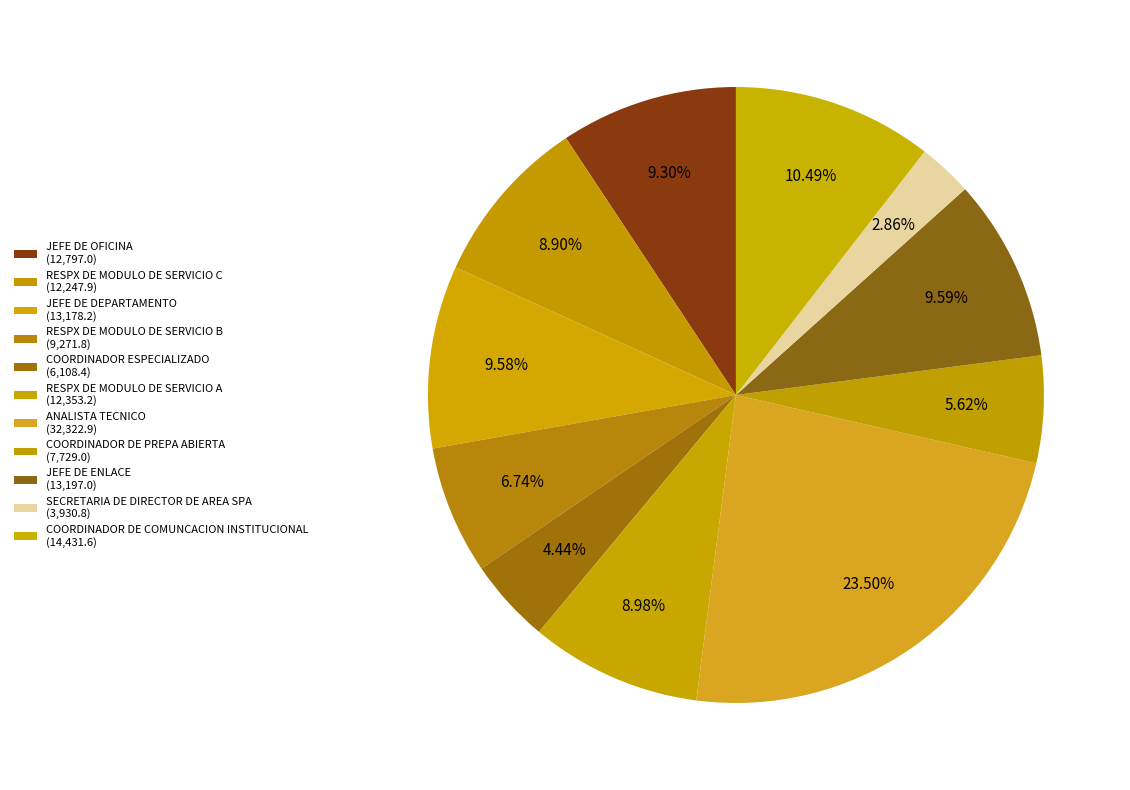

The COORDINADOR ESPECIALIZADO slice represents 11% of the pie. True or false?

False